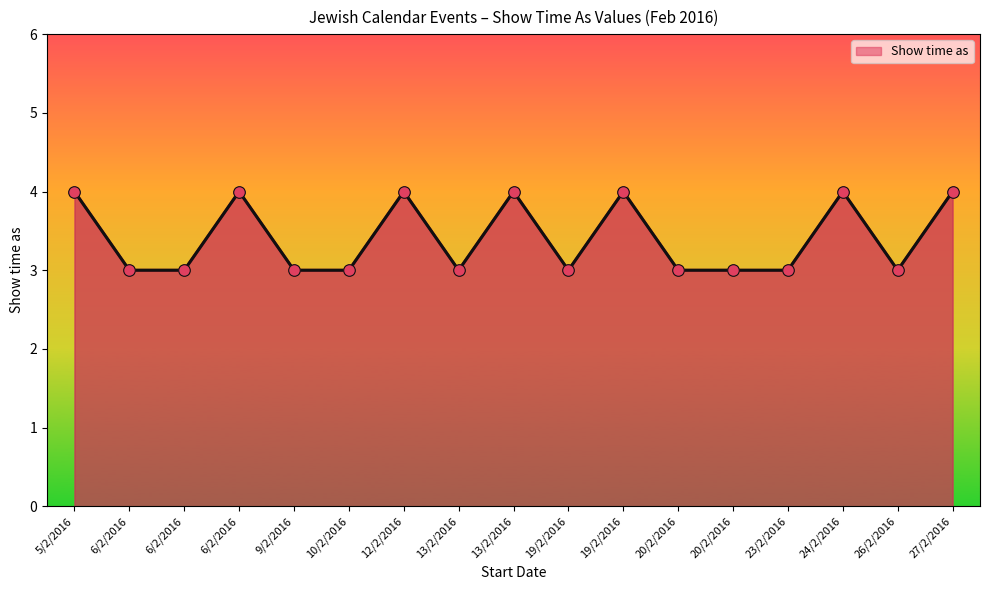

Approximately how many times larger is the value at 24/2/2016 compared to 13/2/2016?

1.3